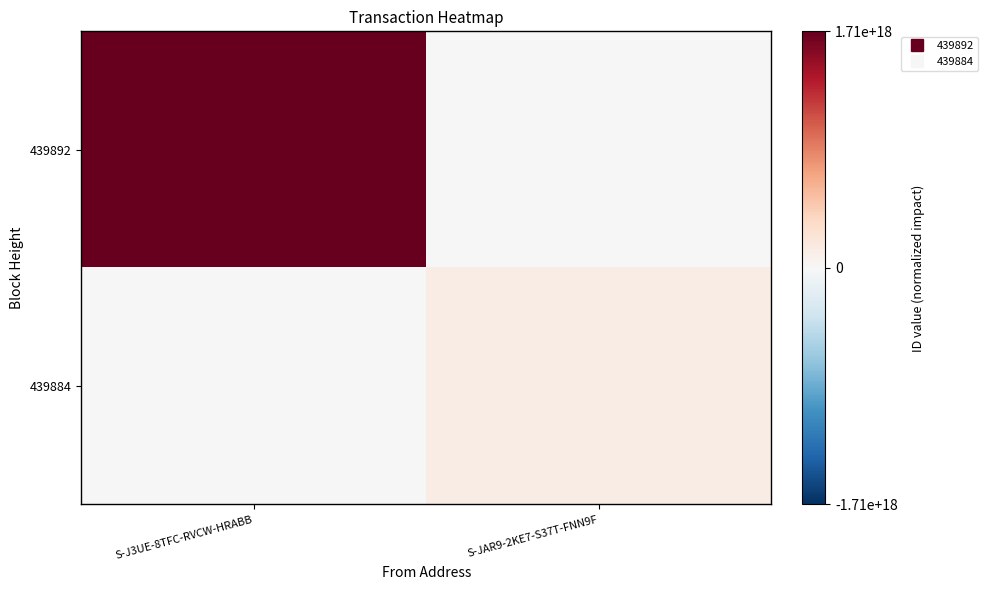

Between S-J3UE-8TFC-RVCW-HRABB and S-JAR9-2KE7-S37T-FNN9F, which series saw the biggest shift?

439892